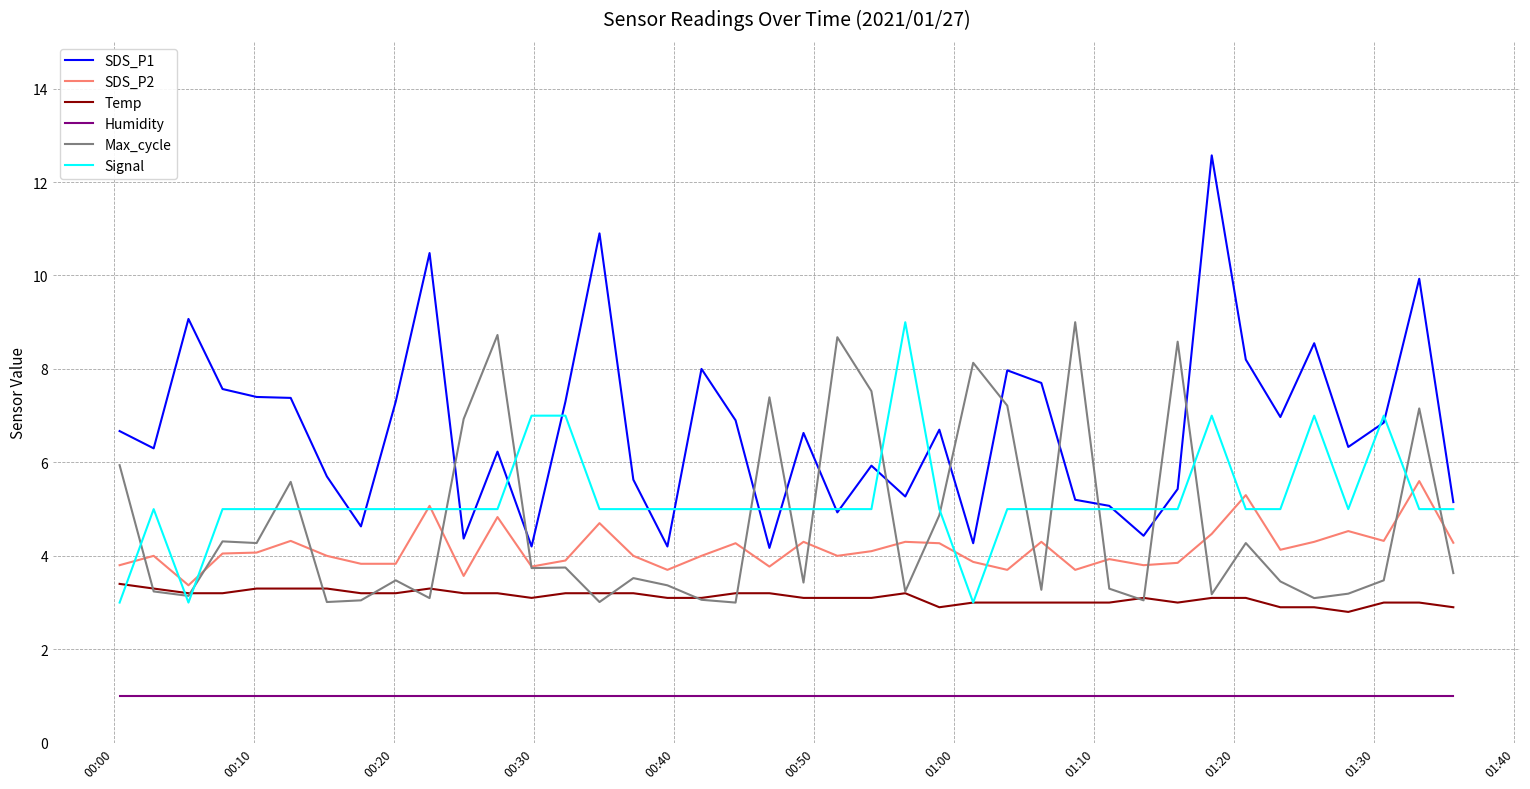

Which series has the largest total across all categories?

SDS_P1